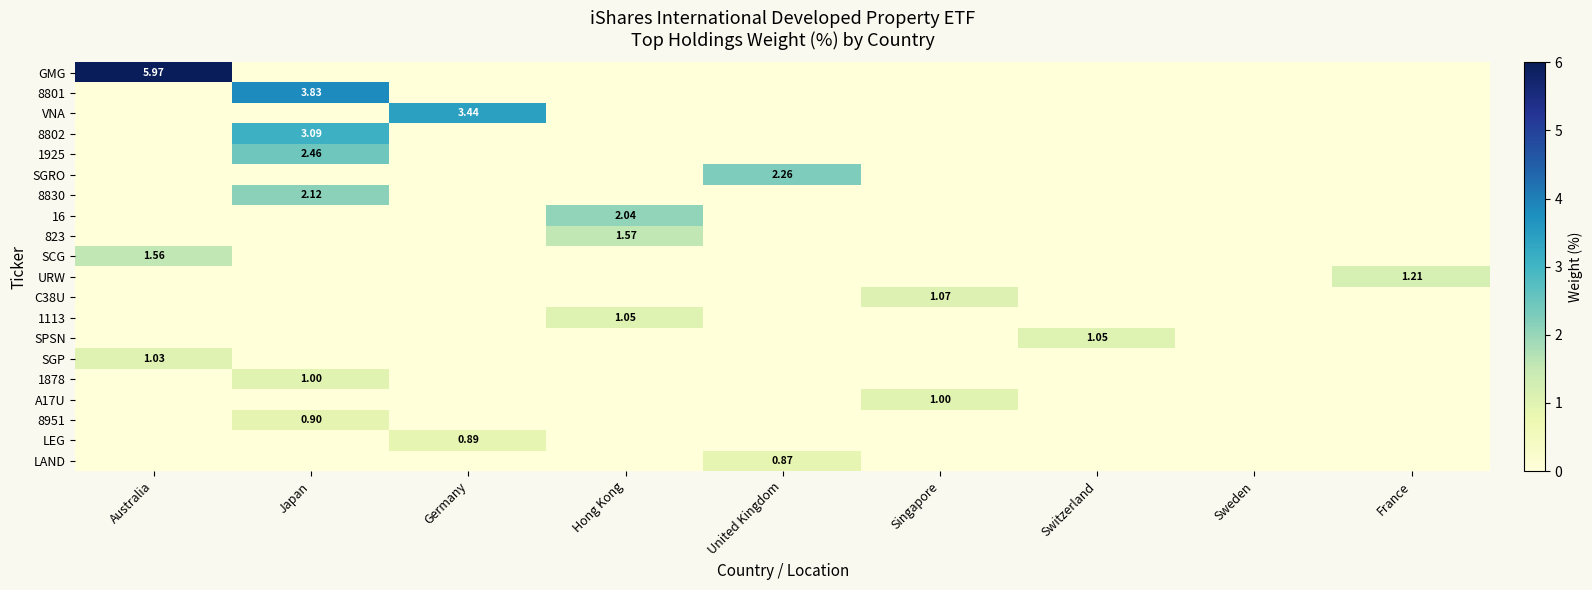

What is the difference between the maximum and minimum values in the LEG series?

0.9